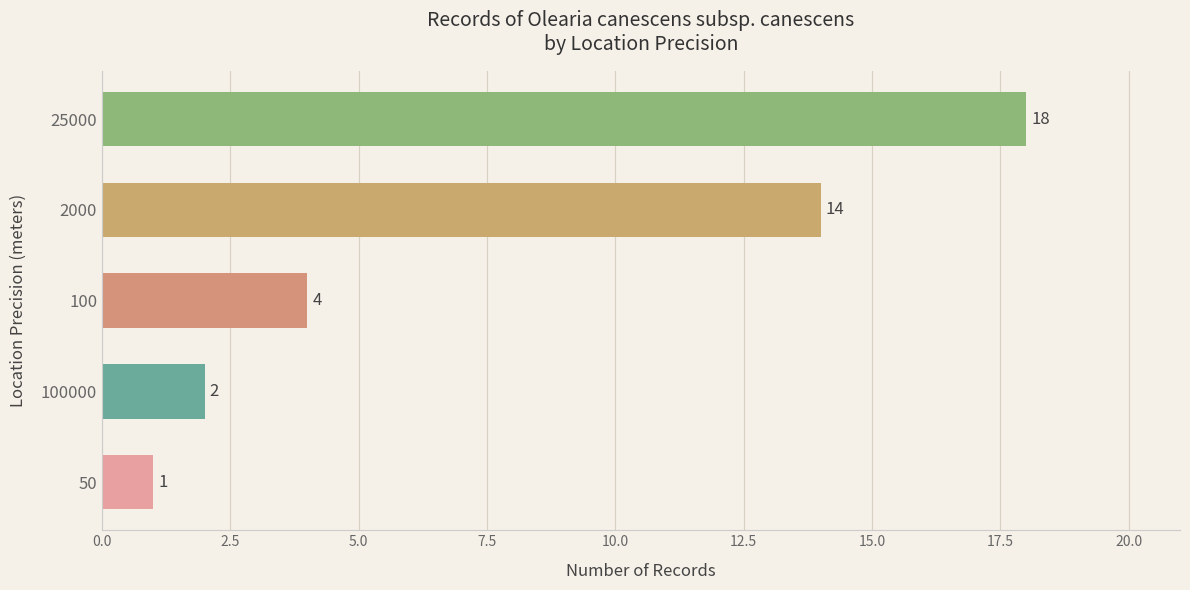

What is the minimum value shown in the chart?

1